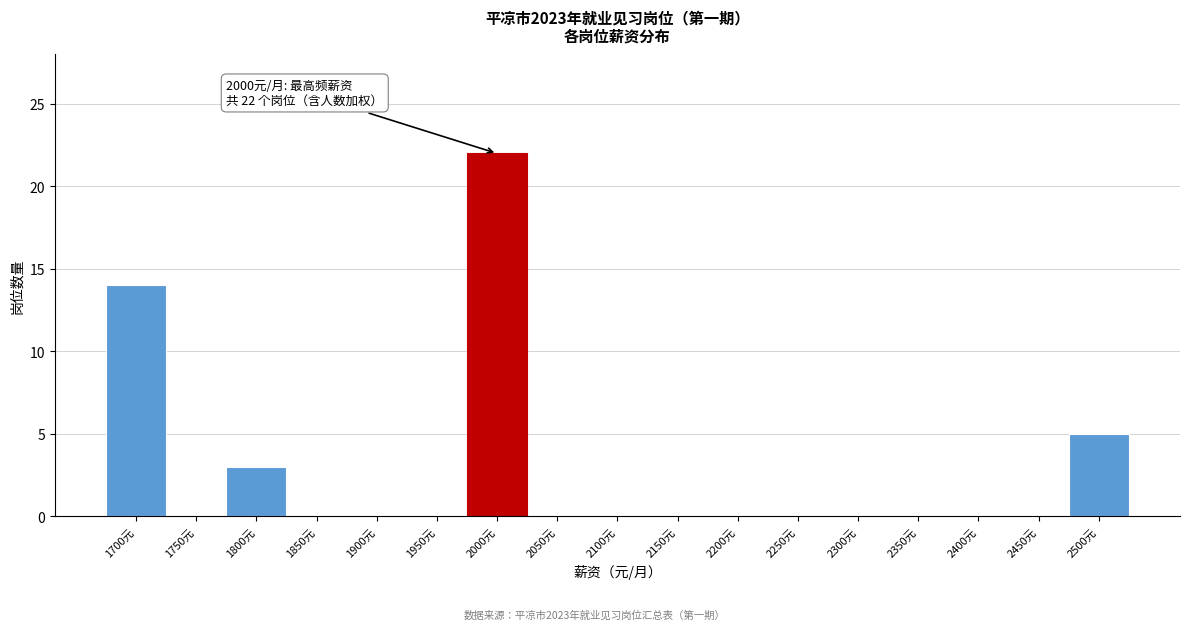

Reading left to right, extract all data points from this chart.

1700元=14	1750元=0	1800元=3	1850元=0	1900元=0	1950元=0	2000元=22	2050元=0	2100元=0	2150元=0	2200元=0	2250元=0	2300元=0	2350元=0	2400元=0	2450元=0	2500元=5